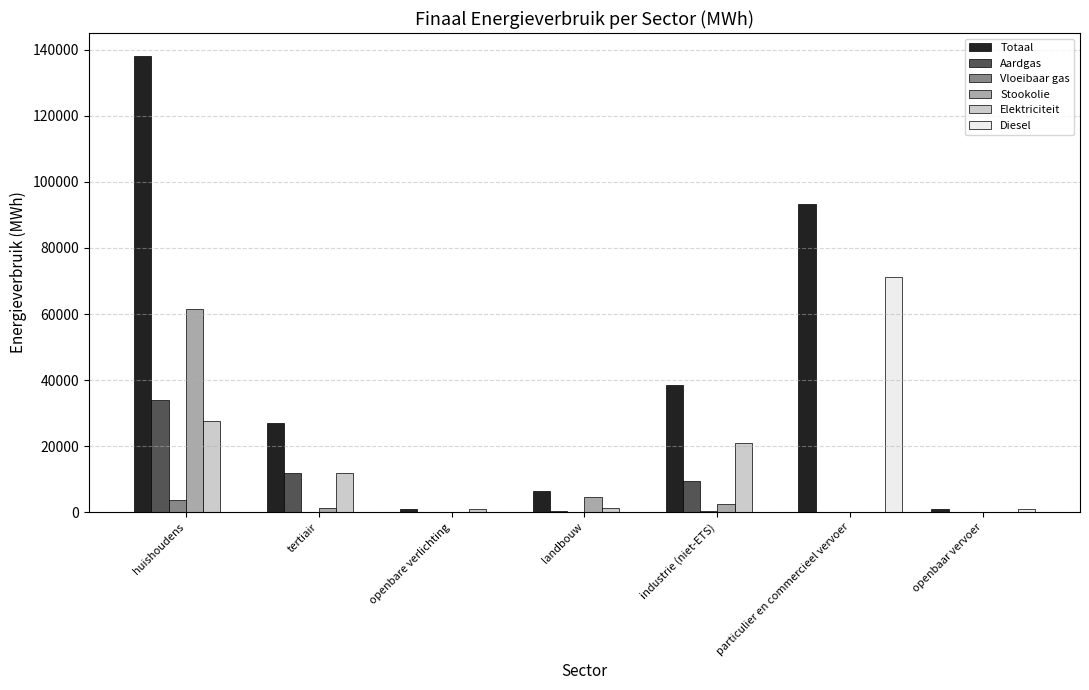

At which category is the sum across all series the highest?

huishoudens